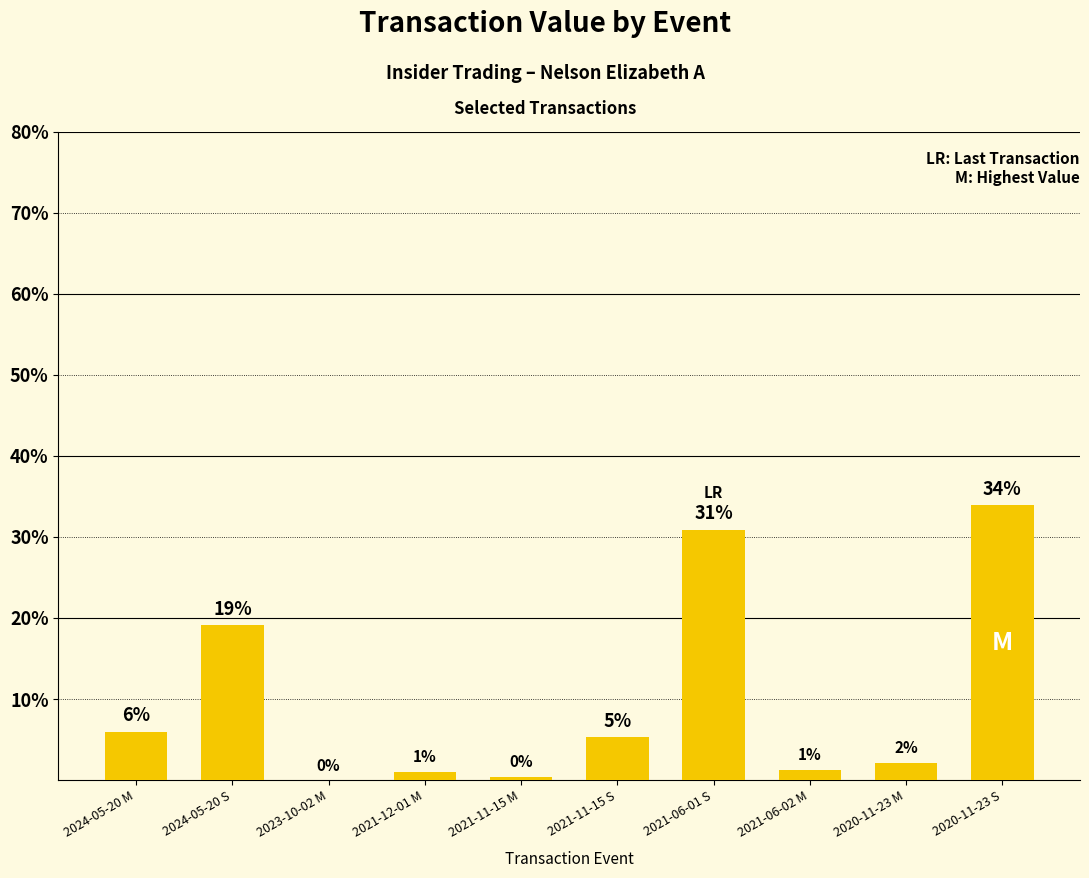

Is it true that the value at 2023-10-02 M is 0.0?

True